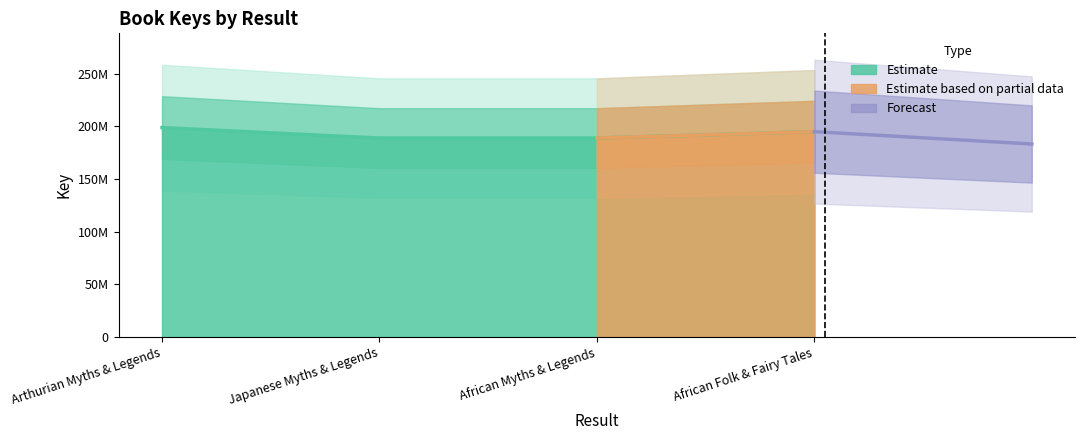

The chart shows a value of 198788830 at Arthurian Myths & Legends. True or false?

True